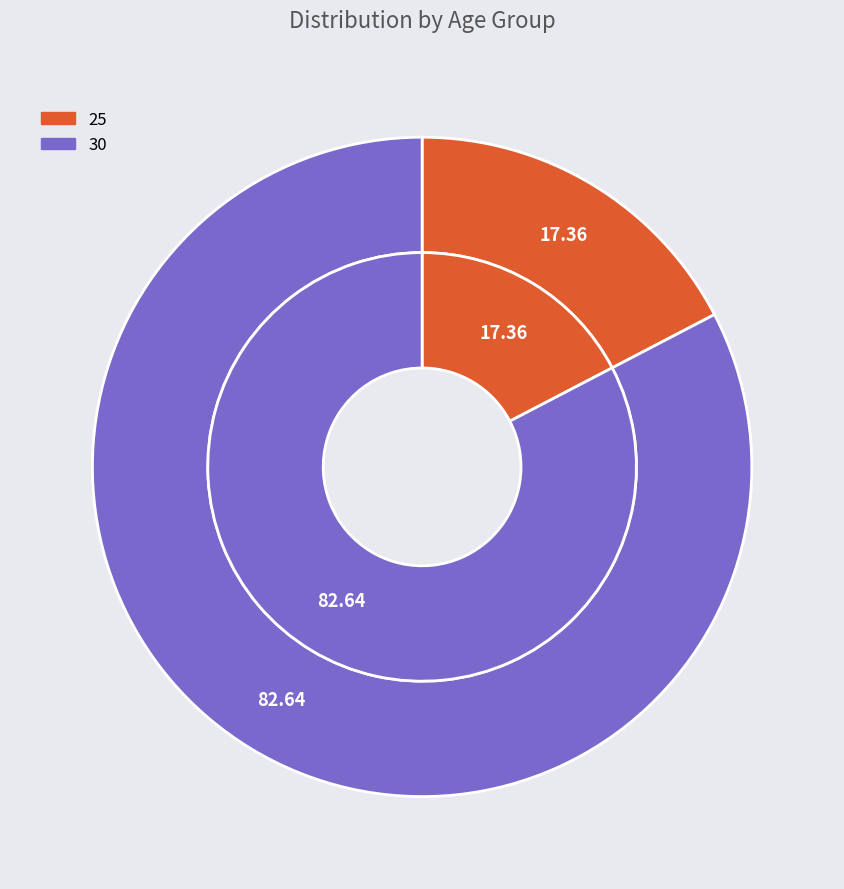

To the nearest percent, what portion does 30 represent?

83%